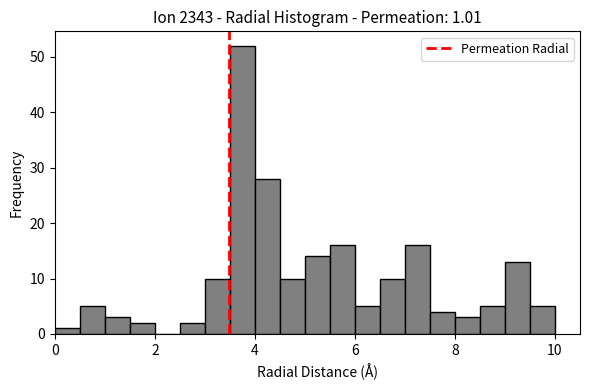

Read against the x-axis, roughly where is the centre of the tallest bar?

3.8